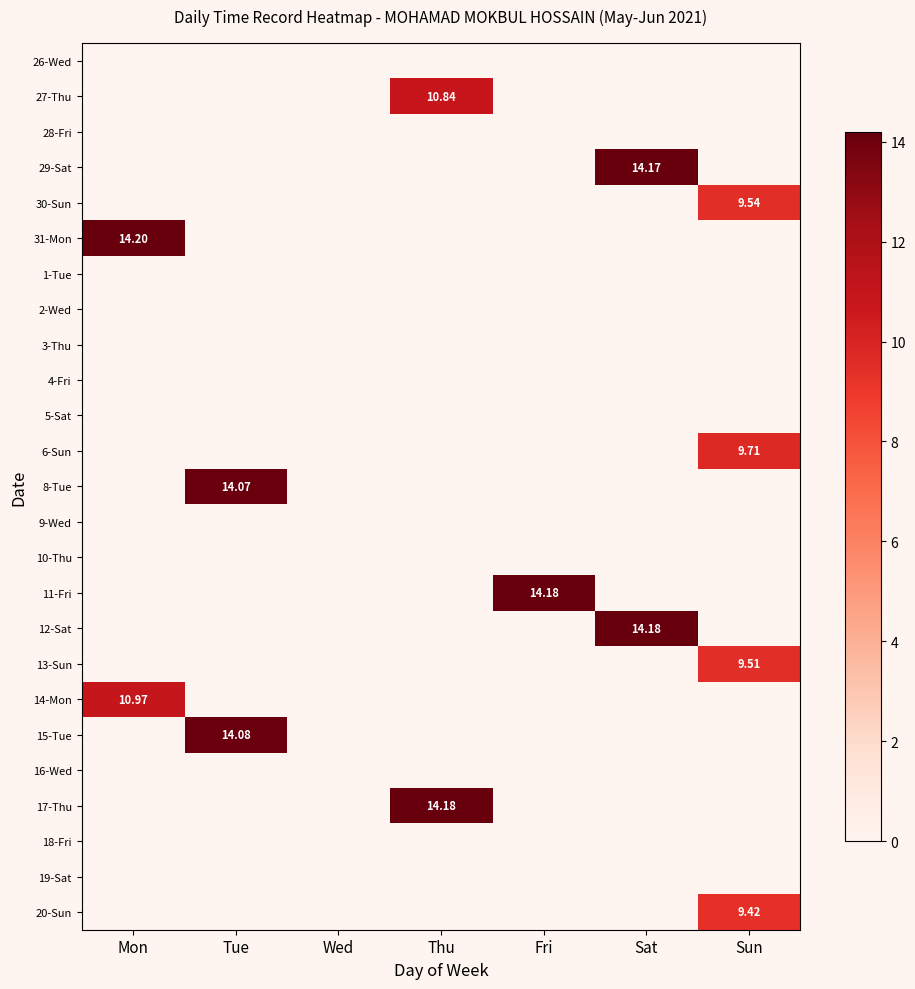

Between Fri and Sun, which is larger?

Fri